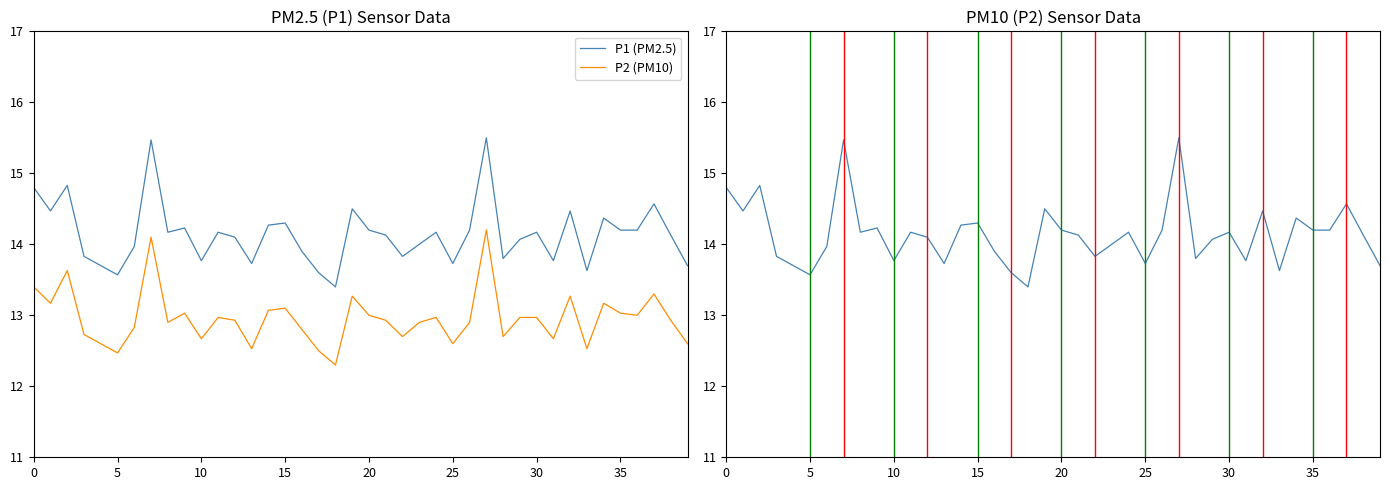

Which has a higher value, 37 or 14?

37